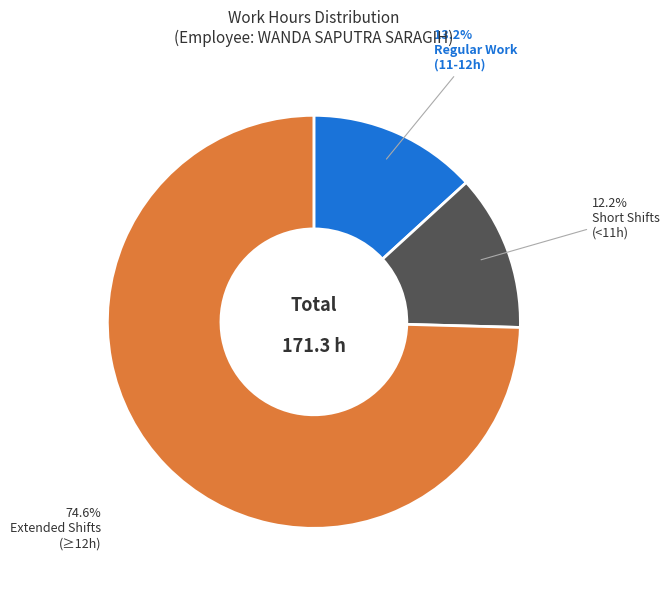

Is there any slice that represents more than half of the pie?

Yes